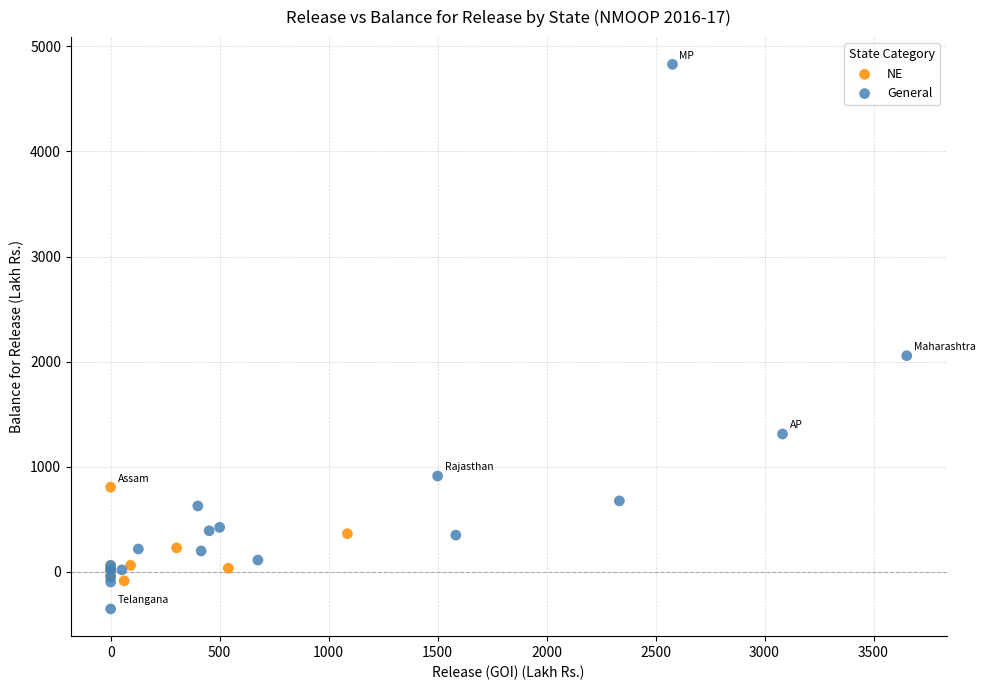

Which series reaches the minimum Y coordinate?

General